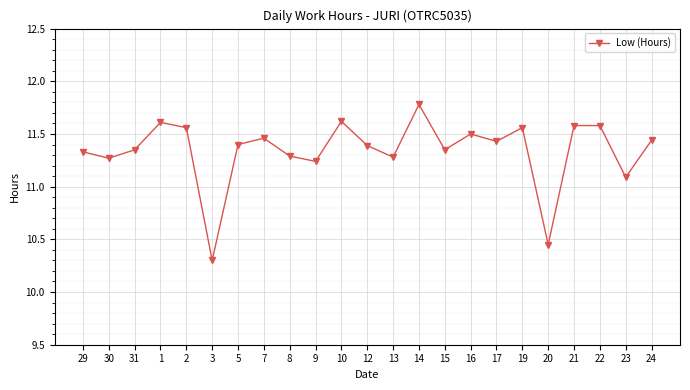

True or false: the data has more than 1 interior local peaks.

True